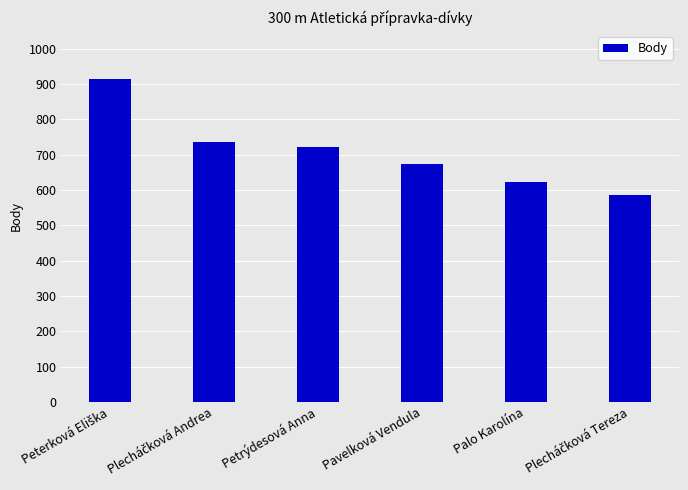

What is the smallest value displayed?

587